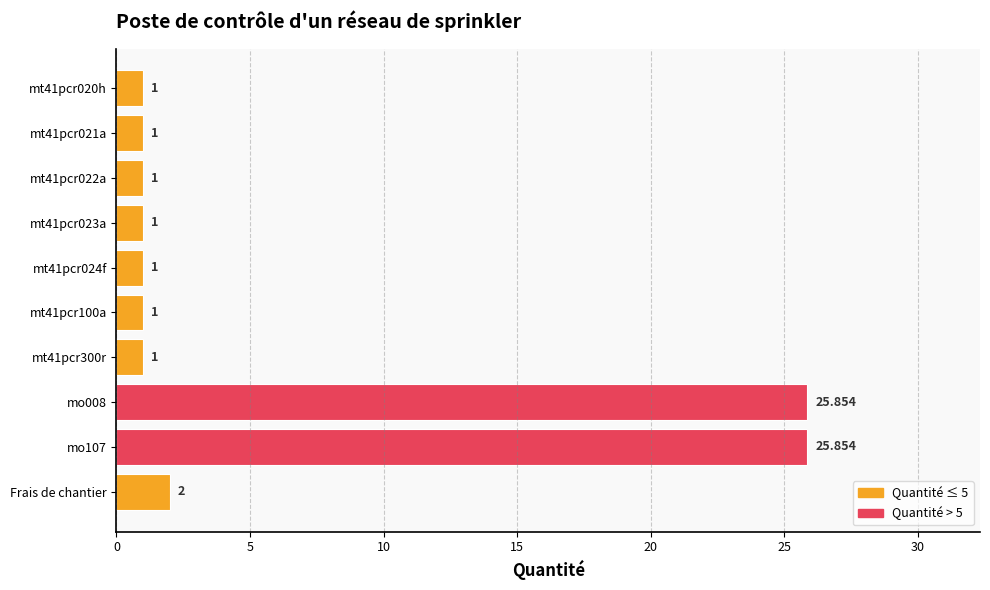

What is the maximum value shown in the chart?

25.9